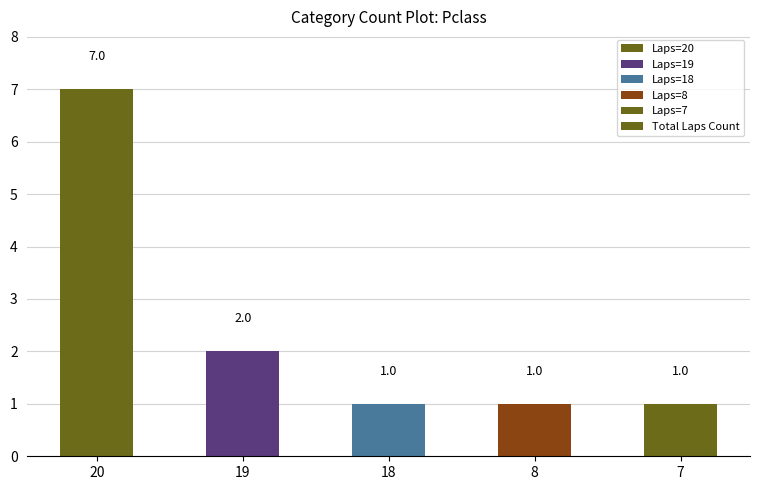

Reading left to right, extract all data points from this chart.

20=7	19=2	18=1	8=1	7=1